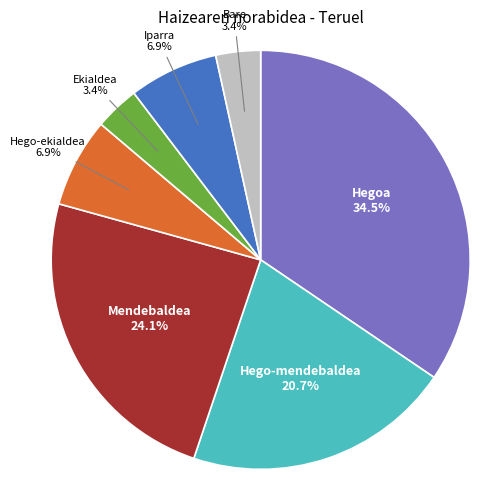

Is there any slice that represents more than half of the pie?

No